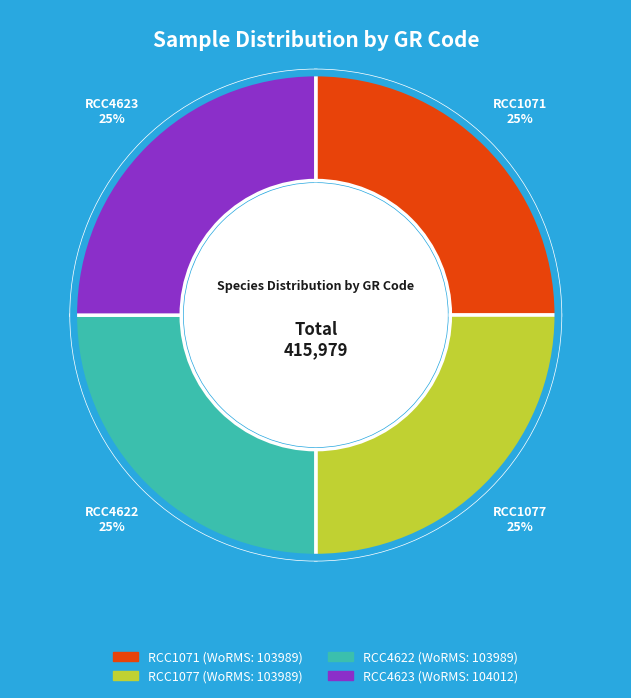

Is it true that RCC1077 is 25% of the pie?

True